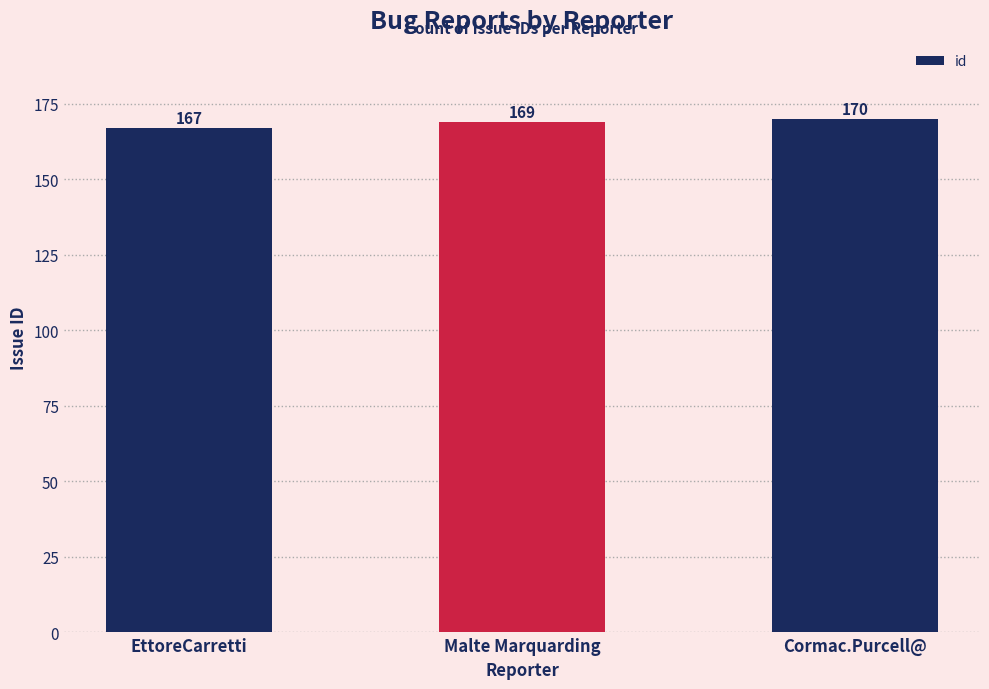

How many bars are there in total?

3